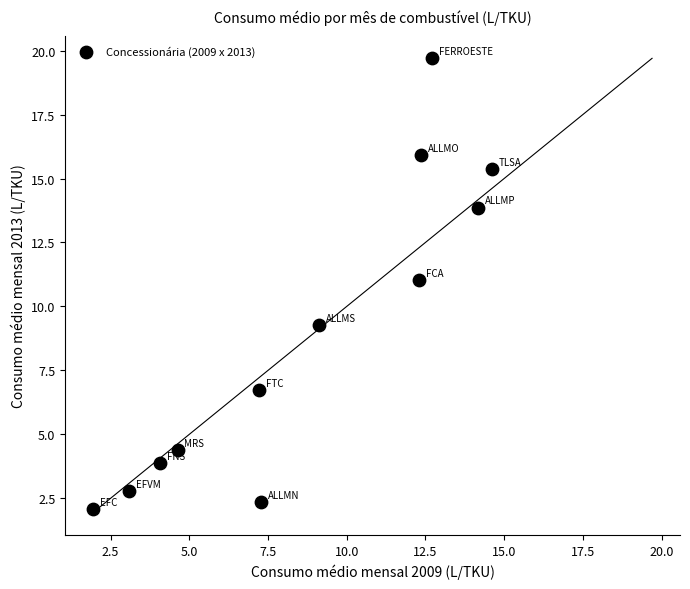

What Y value in the scatter plot is closest to 10?

9.3